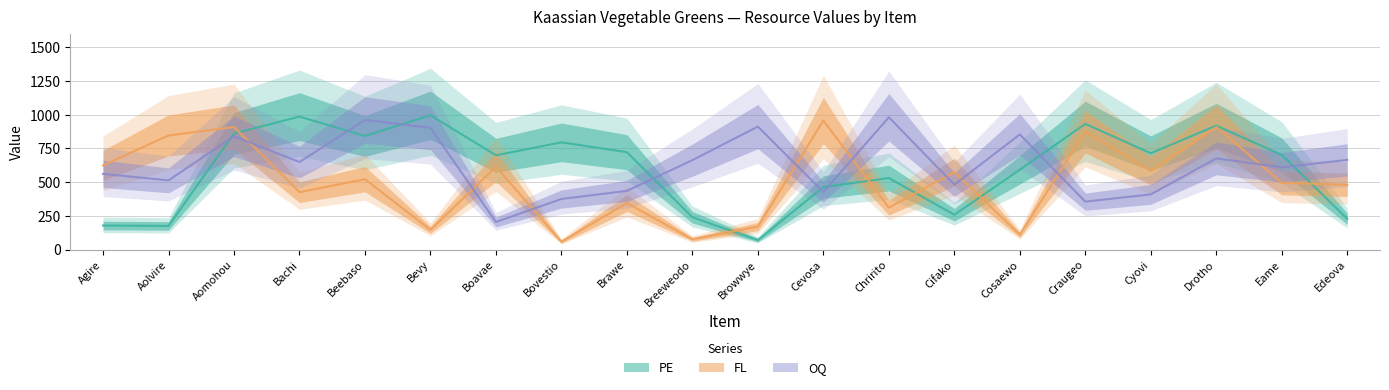

What is the total value across all series at Cevosa?

1847